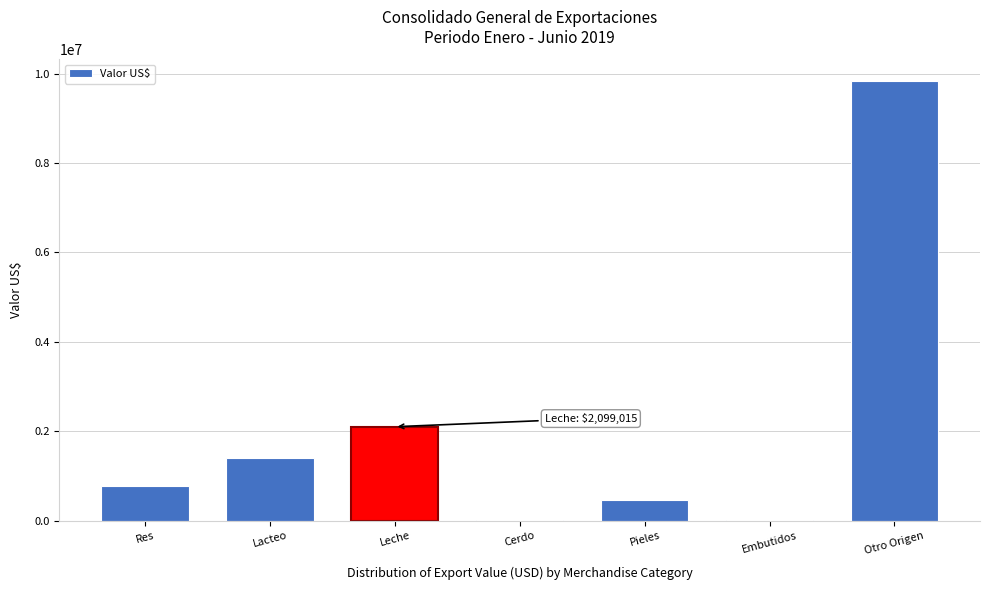

What is the sum of all values?

14576357.6